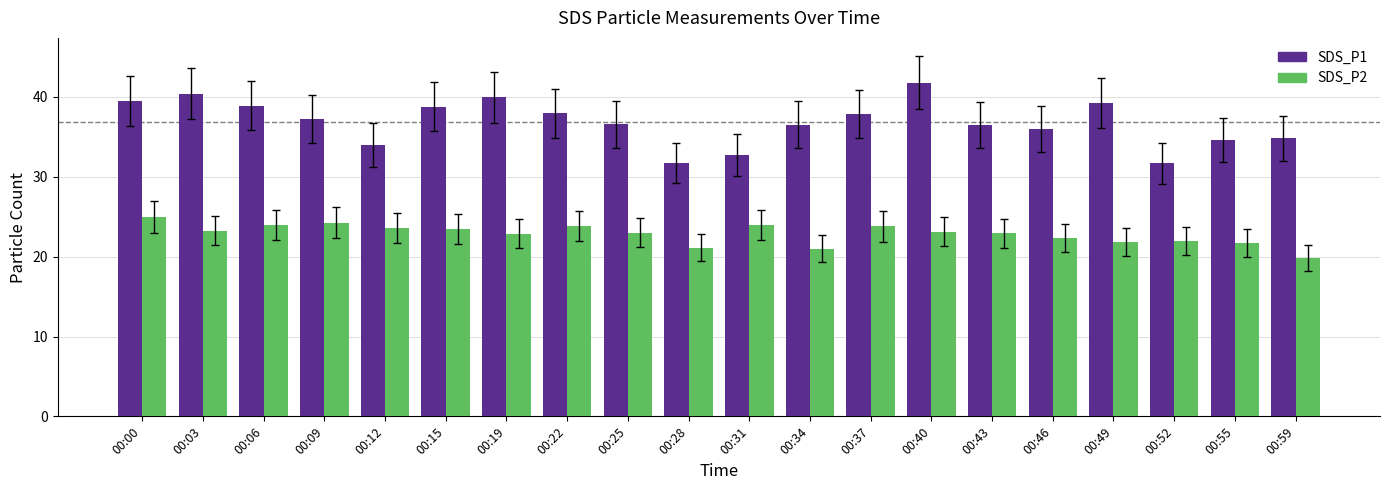

What is the sum of the SDS_P1 values at 00:06 and 00:31?

71.7